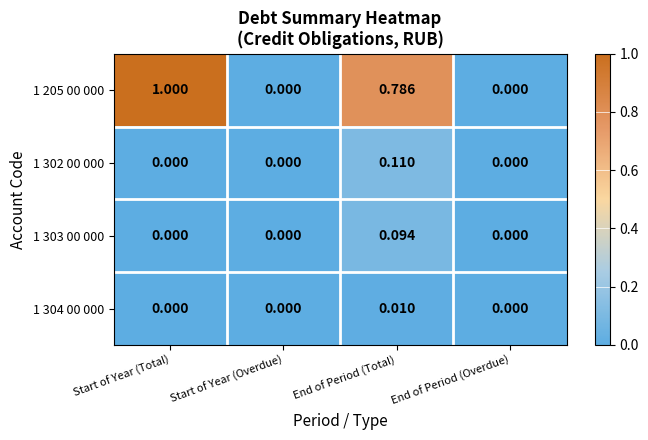

Which series has the largest total across all categories?

1 205 00 000